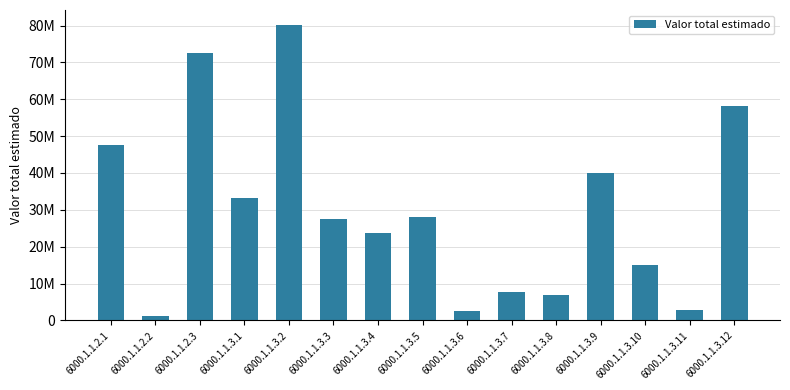

Are the bars horizontal?

No